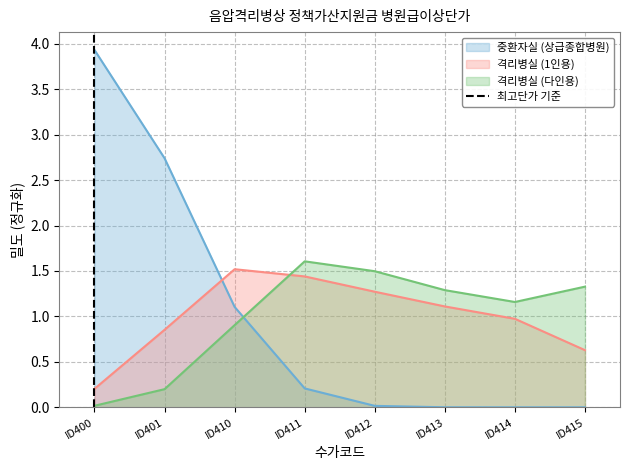

What is the highest value of the 격리병실 (1인용) series?

1.5